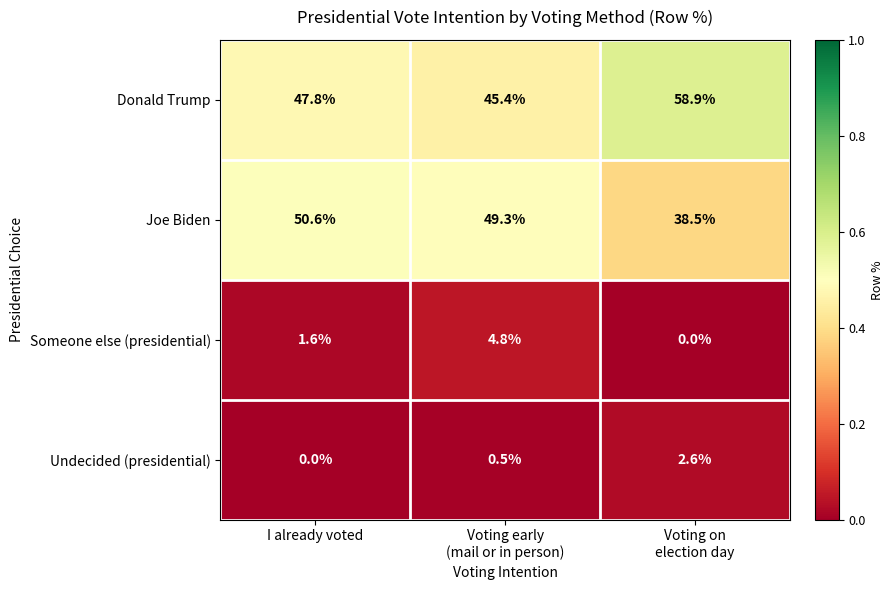

What is the difference between the maximum and second lowest values in the Undecided (presidential) series?

2.1